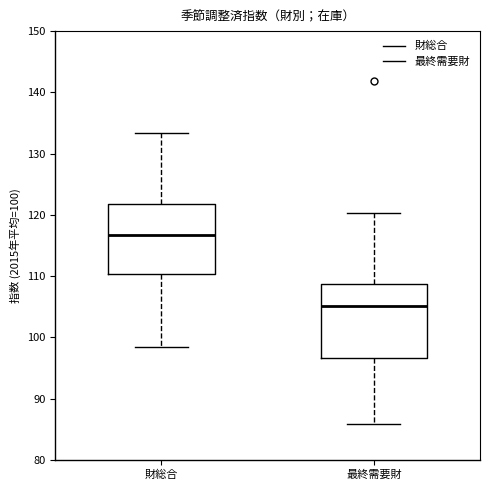

Where does the median line of the box for 最終需要財 sit on the y-axis? The values are not printed on the chart, so give them approximately, as read against the axis.

105